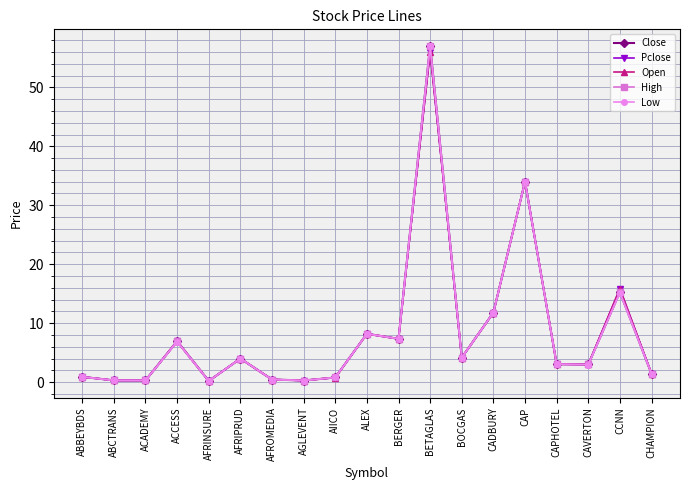

Is this an area chart (filled region under the line)?

No